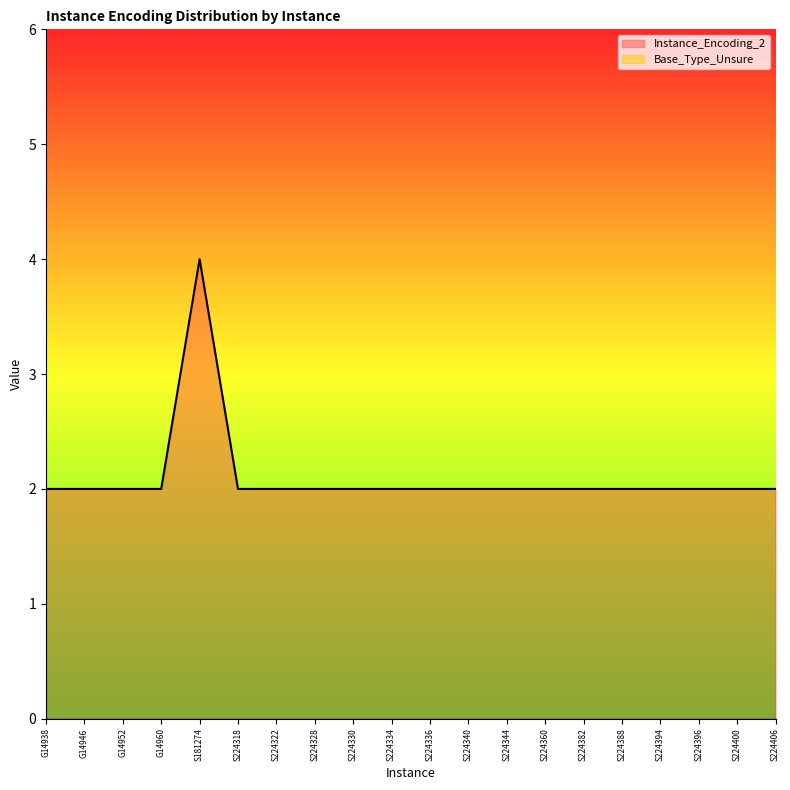

Does the chart have visible grid lines?

No